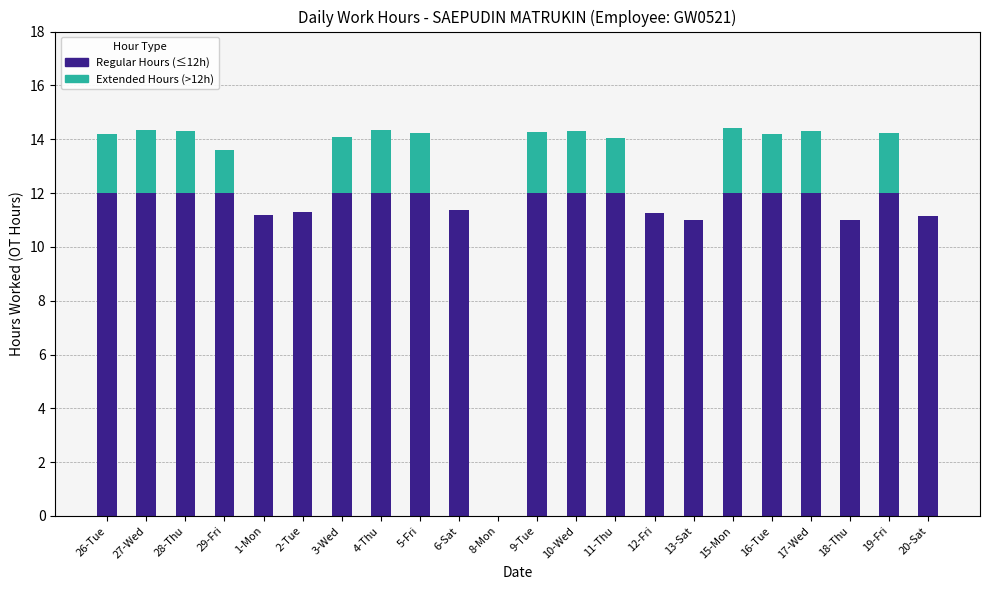

What is the total value across all series at 11-Thu?

14.1